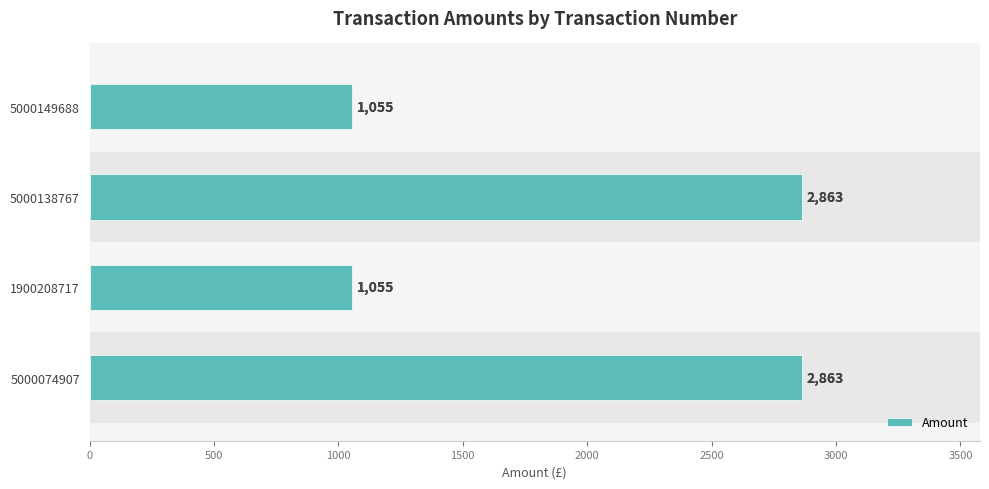

What is the greatest value displayed?

2863